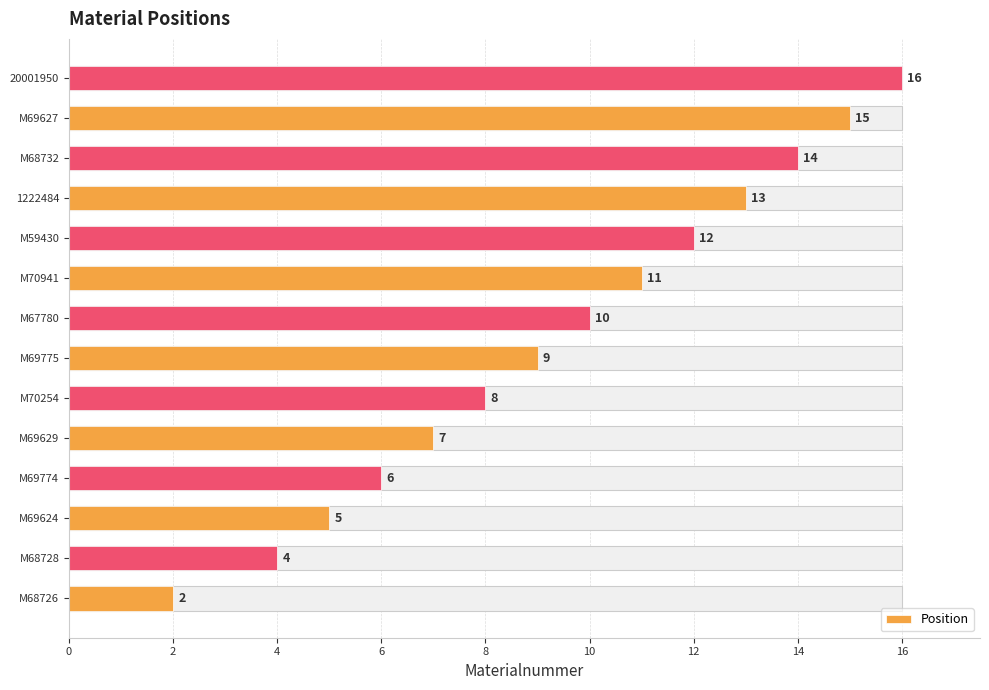

Is it true that the value at M69775 is 14?

False